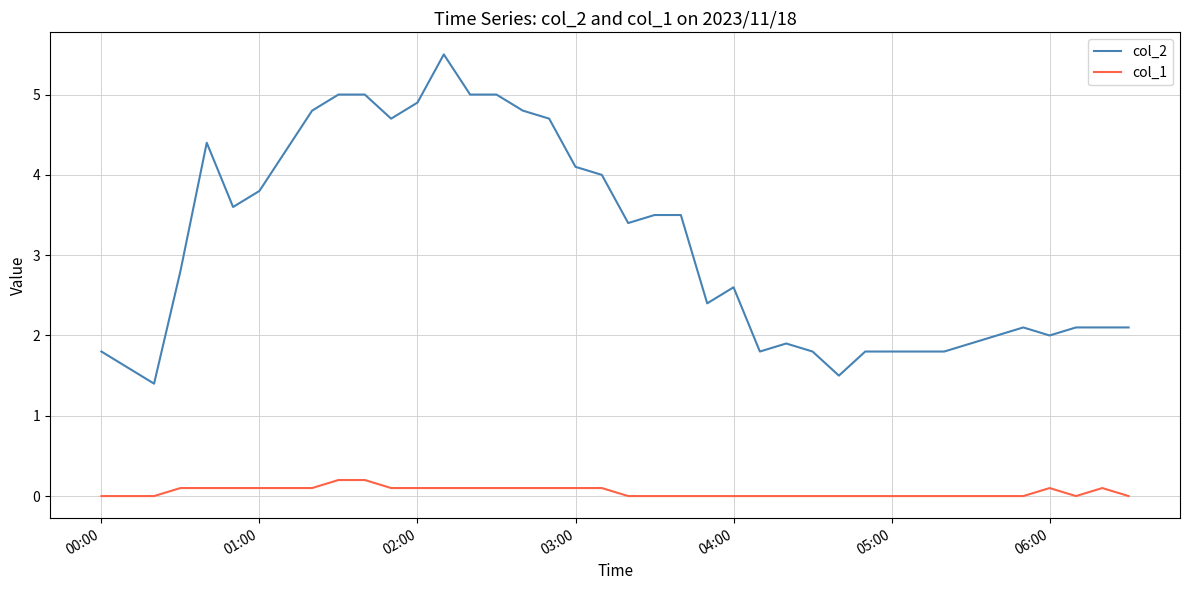

Reading left to right, transcribe all the data shown in this chart.

col_2: 1.8	1.6	1.4	2.8	4.4	3.6	3.8	4.3	4.8	5.0	5.0	4.7	4.9	5.5	5.0	5.0	4.8	4.7	4.1	4.0	3.4	3.5	3.5	2.4	2.6	1.8	1.9	1.8	1.5	1.8	1.8	1.8	1.8	1.9	2.0	2.1	2.0	2.1	2.1	2.1
col_1: 0.0	0.0	0.0	0.1	0.1	0.1	0.1	0.1	0.1	0.2	0.2	0.1	0.1	0.1	0.1	0.1	0.1	0.1	0.1	0.1	0.0	0.0	0.0	0.0	0.0	0.0	0.0	0.0	0.0	0.0	0.0	0.0	0.0	0.0	0.0	0.0	0.1	0.0	0.1	0.0